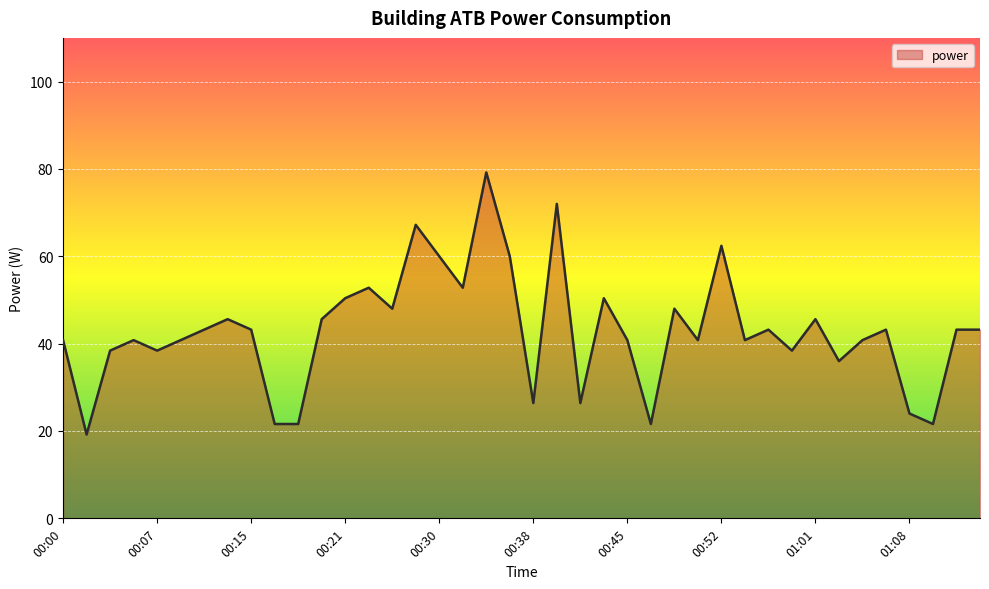

What is the greatest value displayed?

79.2